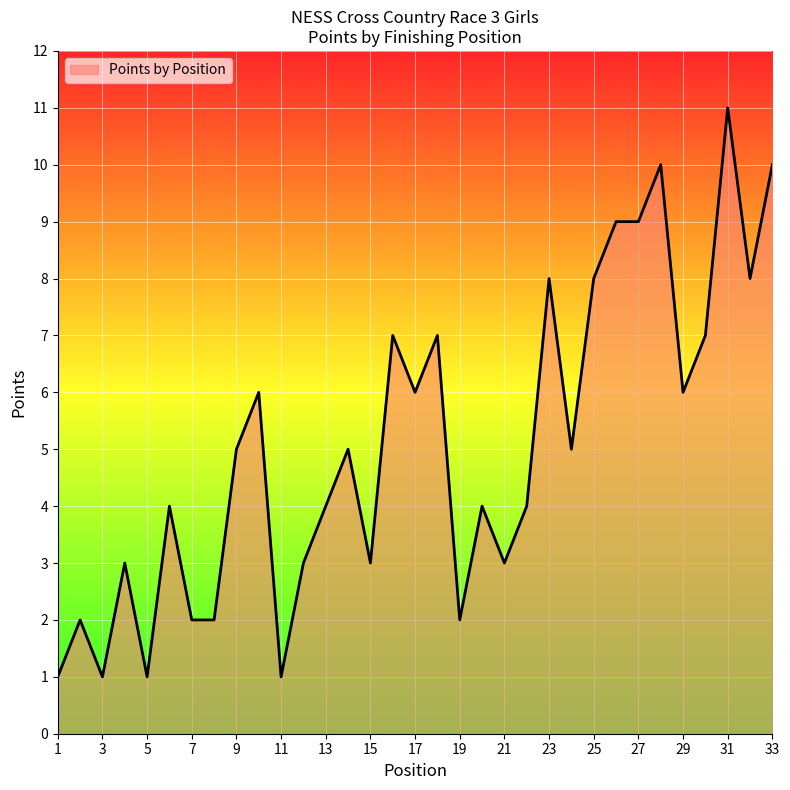

How many values are below 5?

16